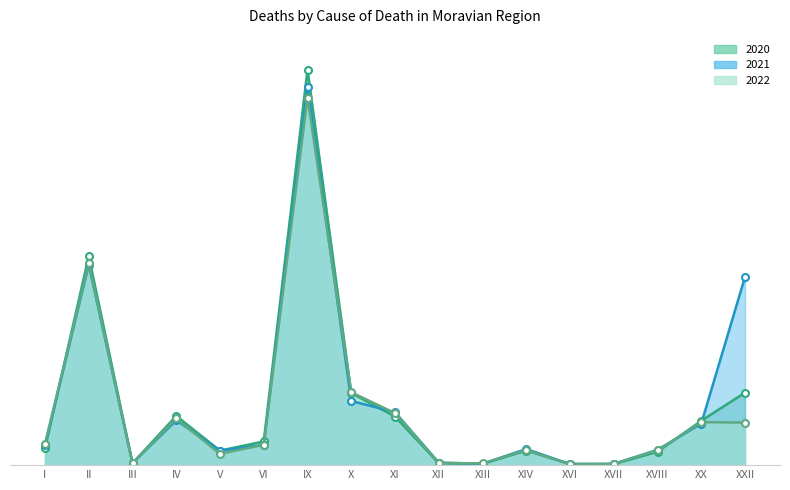

Does the chart display data point markers on the line(s)?

Yes